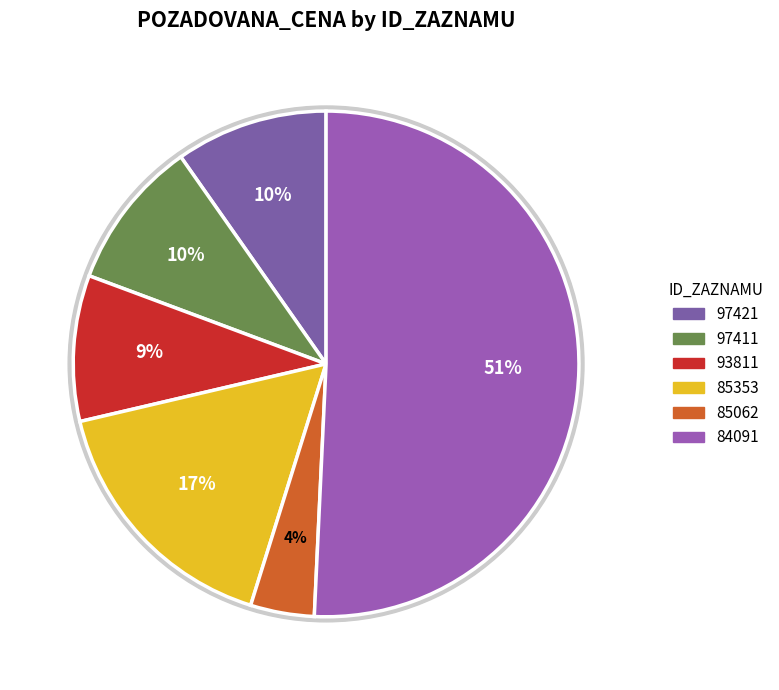

Which has a higher value, 84091 or 97411?

84091